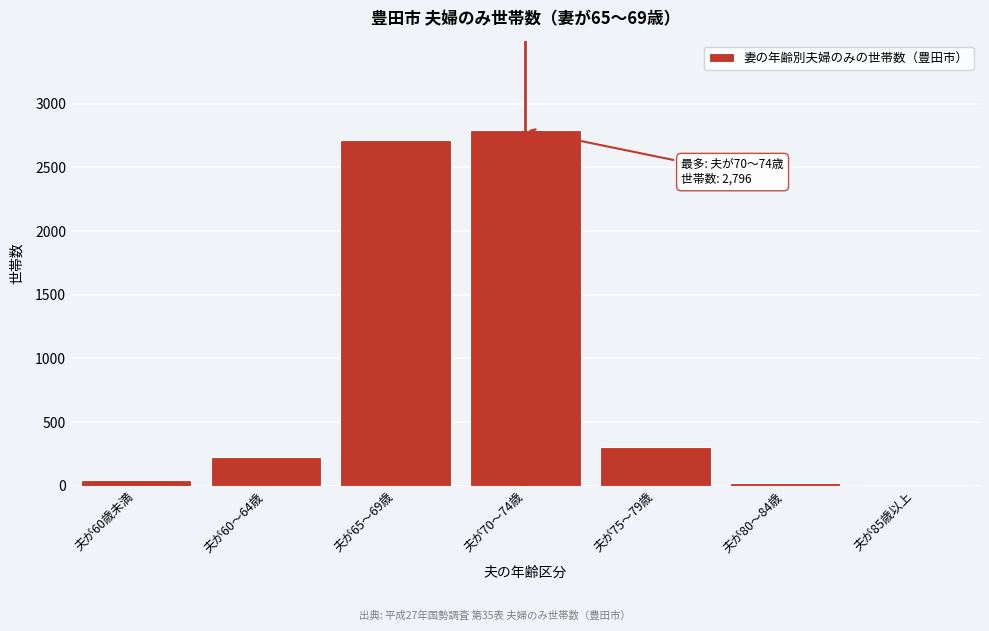

Reading right to left, what are all the values shown in this chart?

夫が85歳以上=3	夫が80～84歳=18	夫が75～79歳=304	夫が70～74歳=2796	夫が65～69歳=2716	夫が60～64歳=224	夫が60歳未満=43